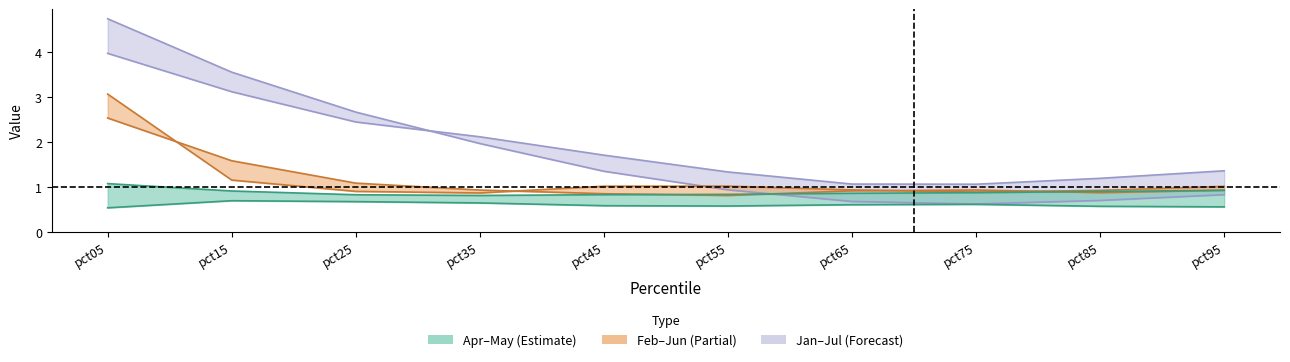

What is the value of the May point at the 2nd from the left?

0.9